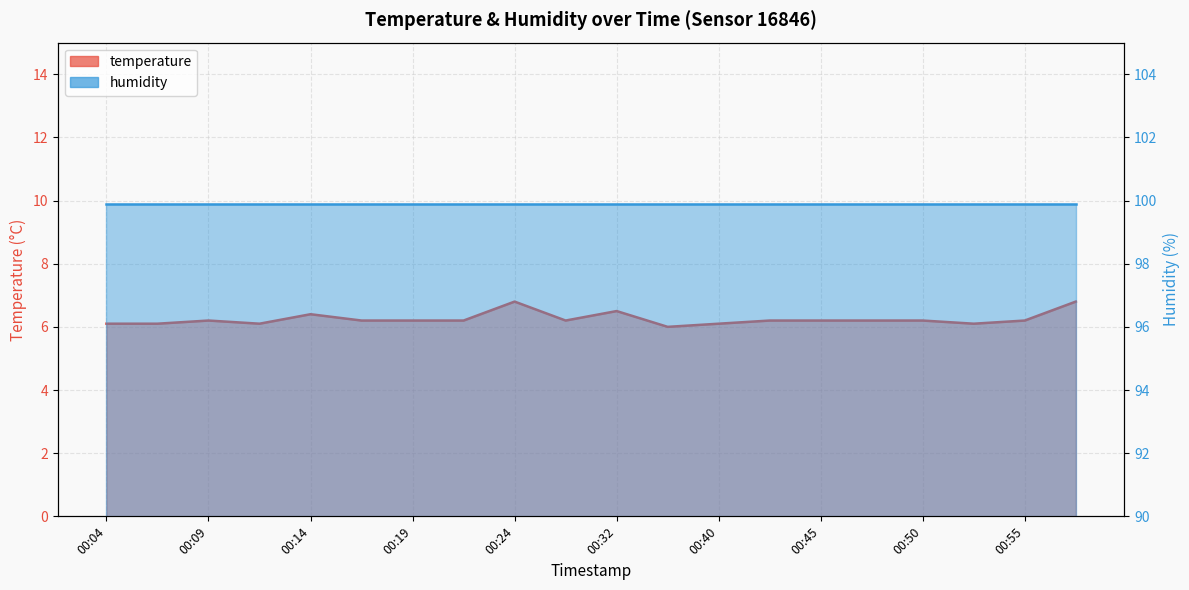

Reading left to right, what are all the values shown in this chart?

00:04=6.1	00:06=6.1	00:09=6.2	00:12=6.1	00:14=6.4	00:17=6.2	00:19=6.2	00:22=6.2	00:24=6.8	00:29=6.2	00:32=6.5	00:38=6.0	00:40=6.1	00:43=6.2	00:45=6.2	00:48=6.2	00:50=6.2	00:52=6.1	00:55=6.2	00:57=6.8